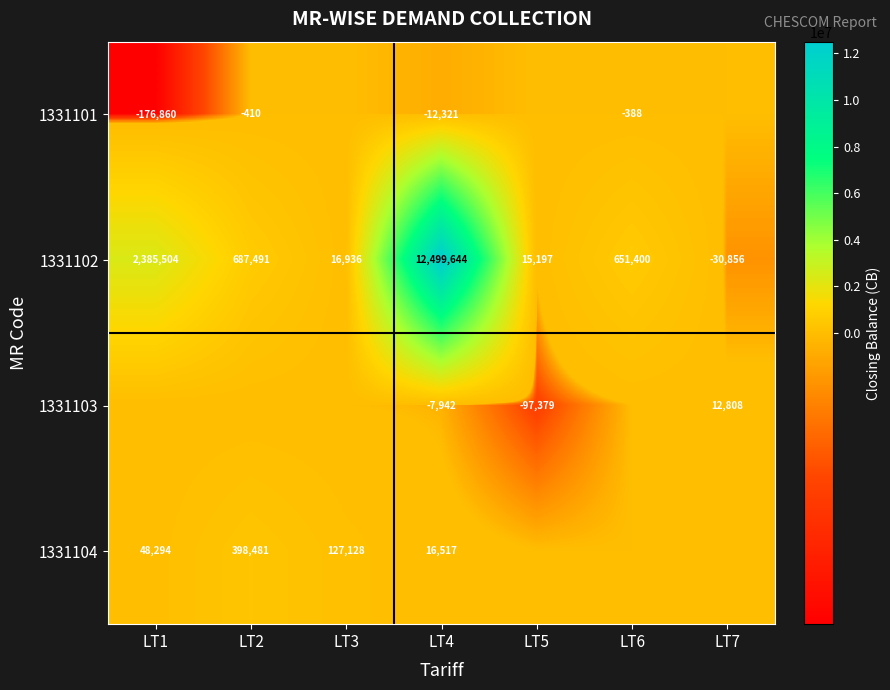

The value of 1331104 at LT1 is 78543. True or false?

False